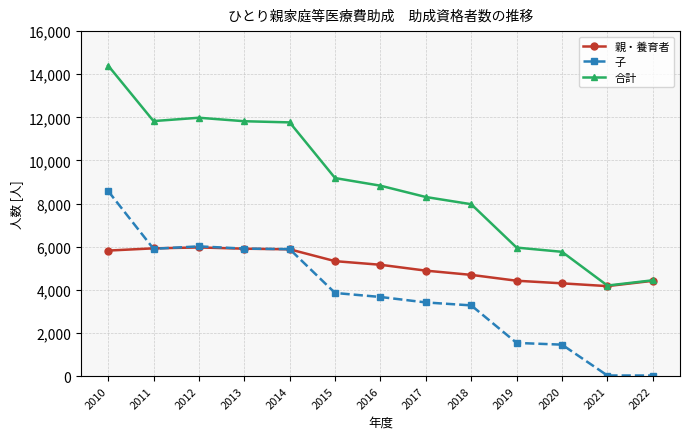

What is the sum of all 子 values?

49559